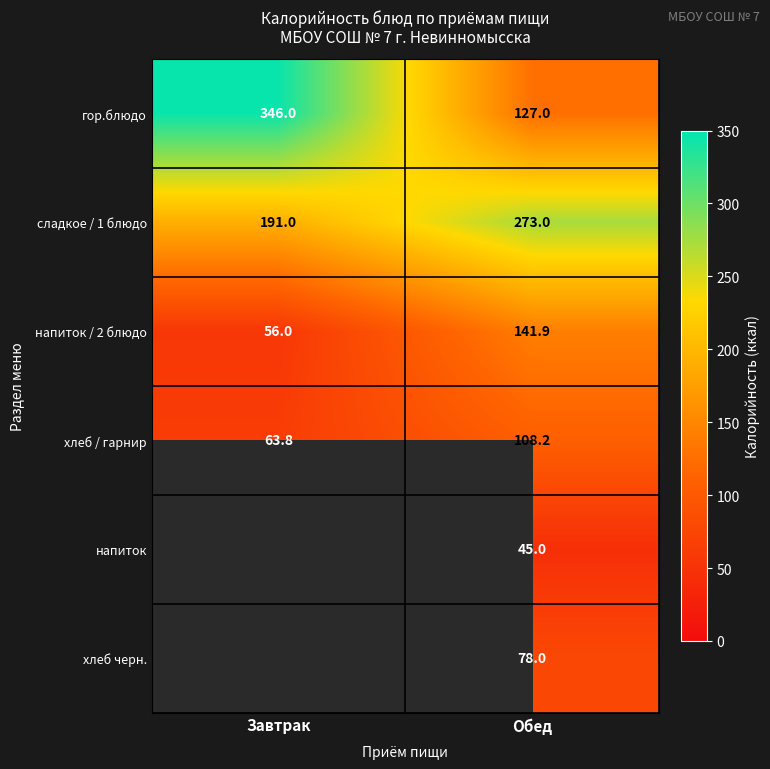

Which category has the lowest value across all series?

Обед